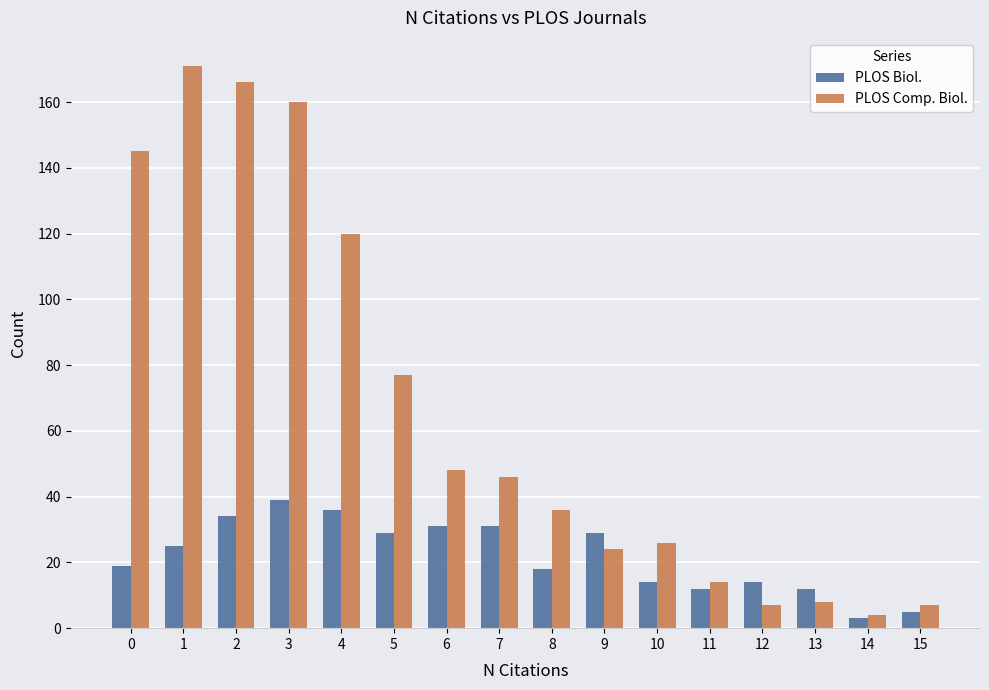

What is the maximum value for PLOS Biol.?

39